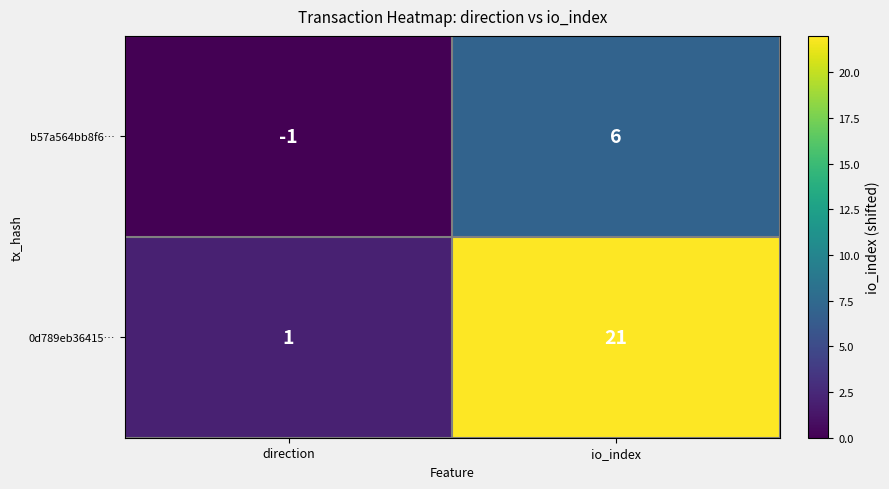

Rank the series at io_index from lowest to highest value.

b57a564bb8f6…, 0d789eb36415…